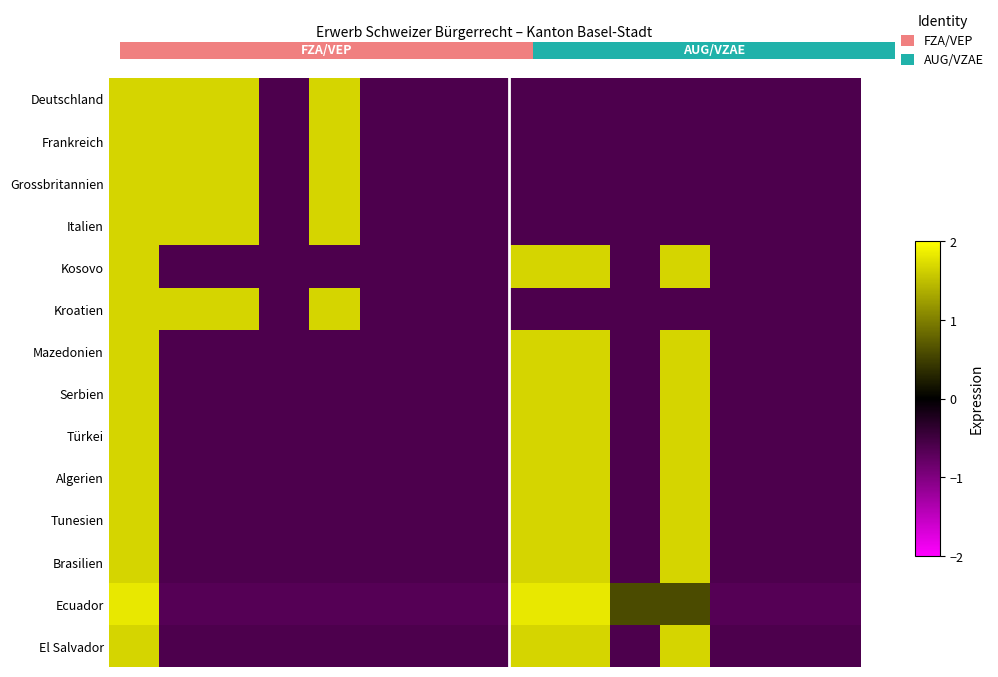

Which series has the widest spread of values?

Ecuador